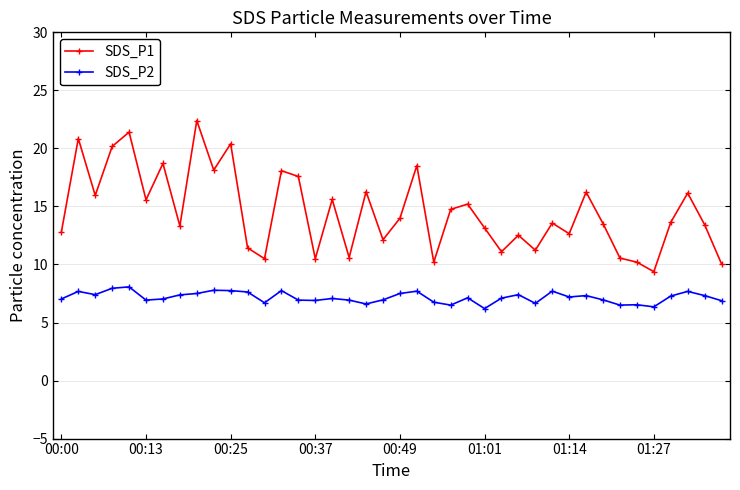

Which series has the largest total across all categories?

SDS_P1